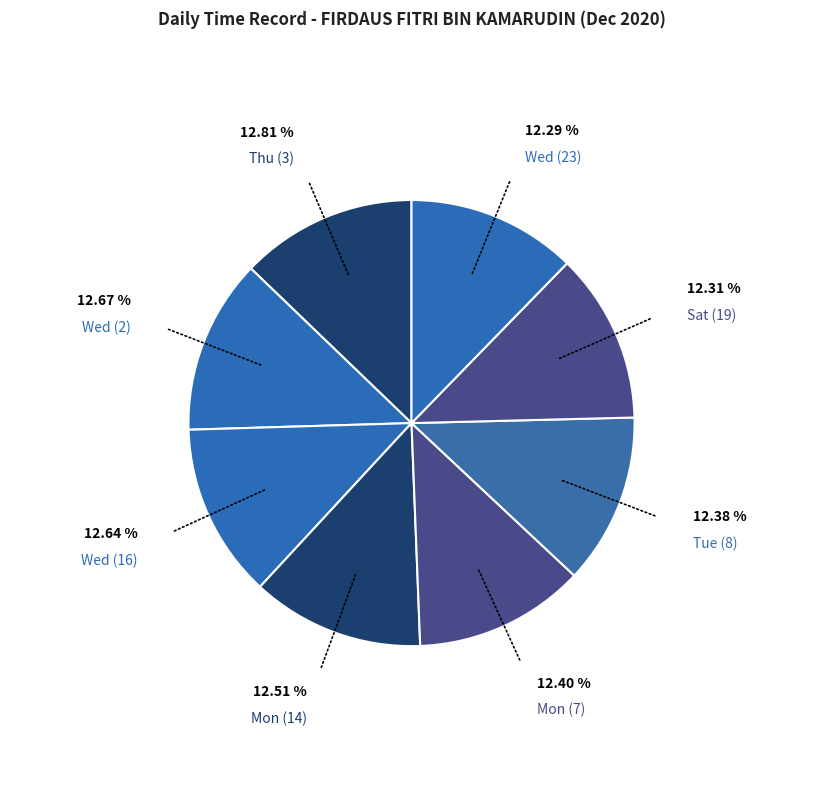

Is the sum of Mon (14) and Wed (2) greater than half?

No